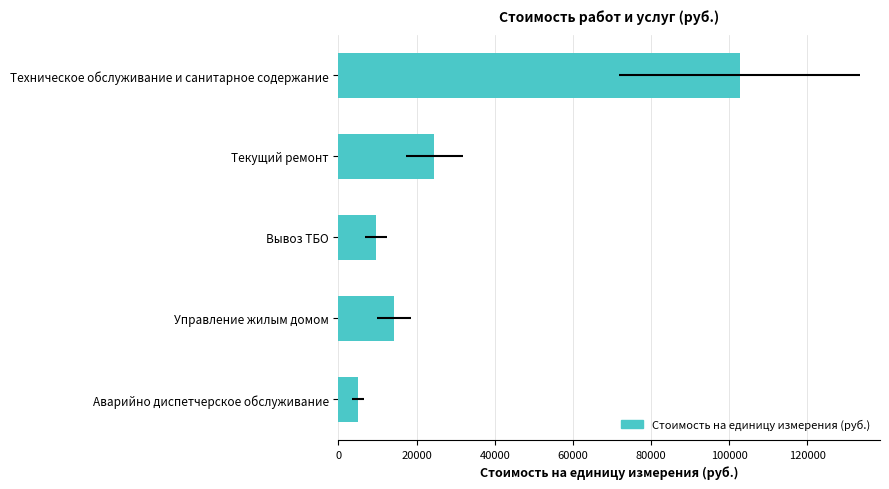

True or false: the data shows 14236.2 at Управление жилым домом.

True